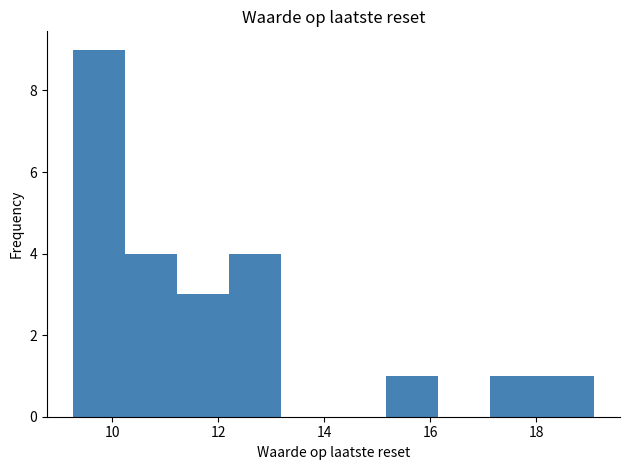

Over which range of the x-axis is the bar tallest?

9.2 to 10.2